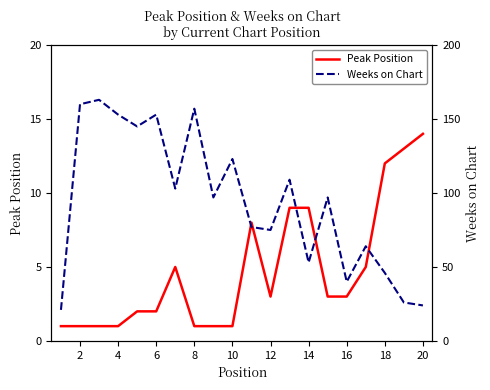

Reading left to right, transcribe all the data shown in this chart.

Peak Position: 1	1	1	1	2	2	5	1	1	1	8	3	9	9	3	3	5	12	13	14
Weeks on Chart: 21	160	163	153	145	153	103	157	97	123	77	75	109	53	97	40	64	46	26	24